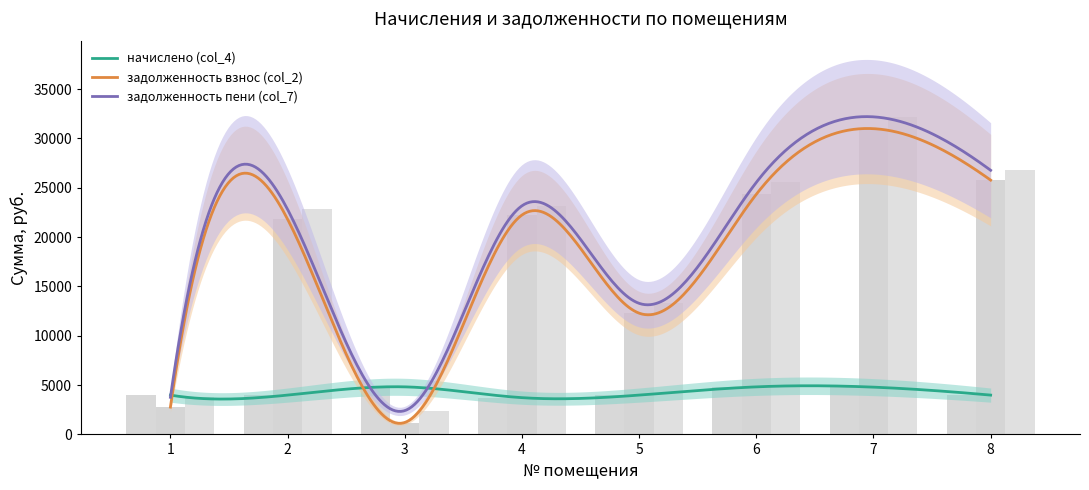

What is the sum of the задолженность взнос (col_2) values at 6 and 5?

36616.4